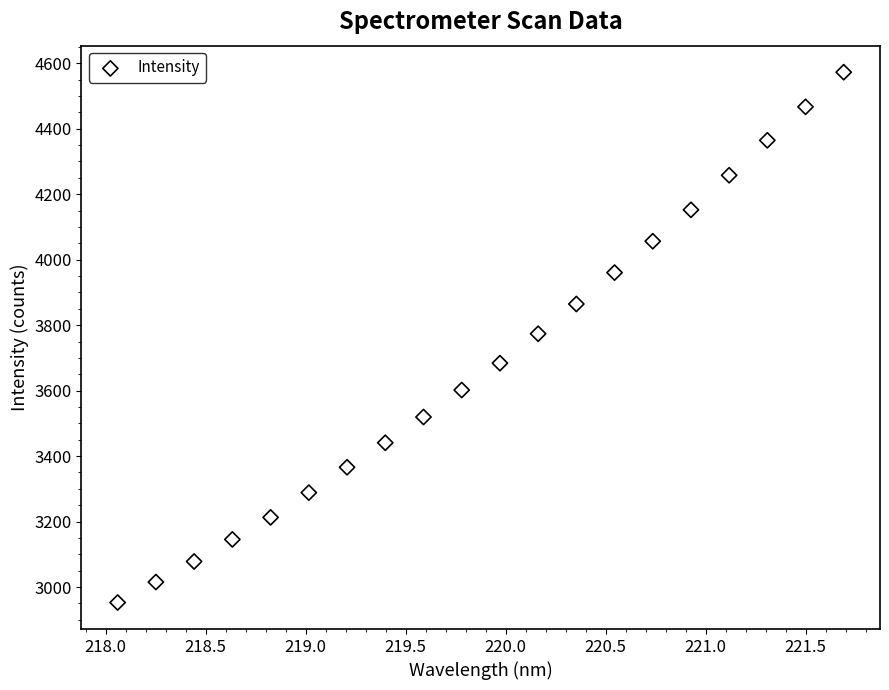

What is the range of Y values (max minus min)?

1619.7